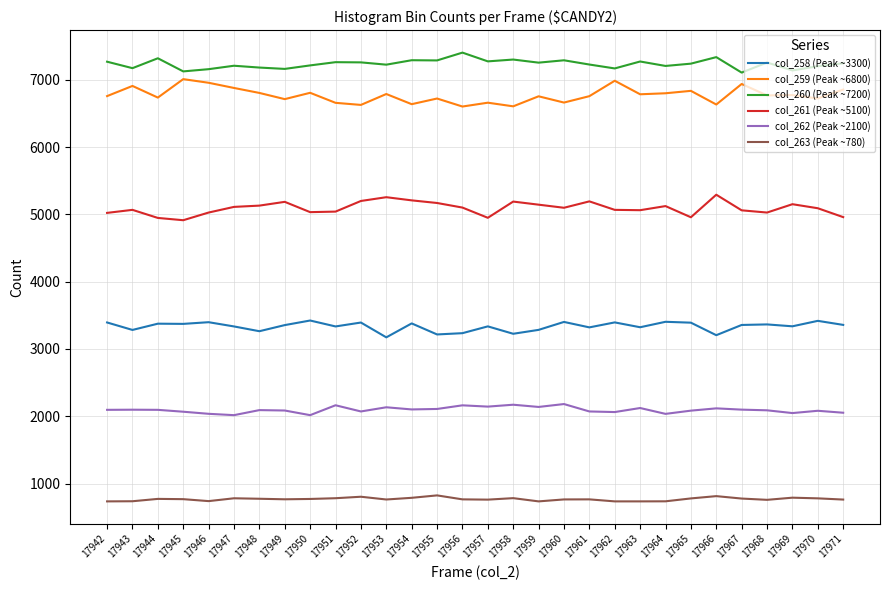

Does the chart have visible grid lines?

Yes